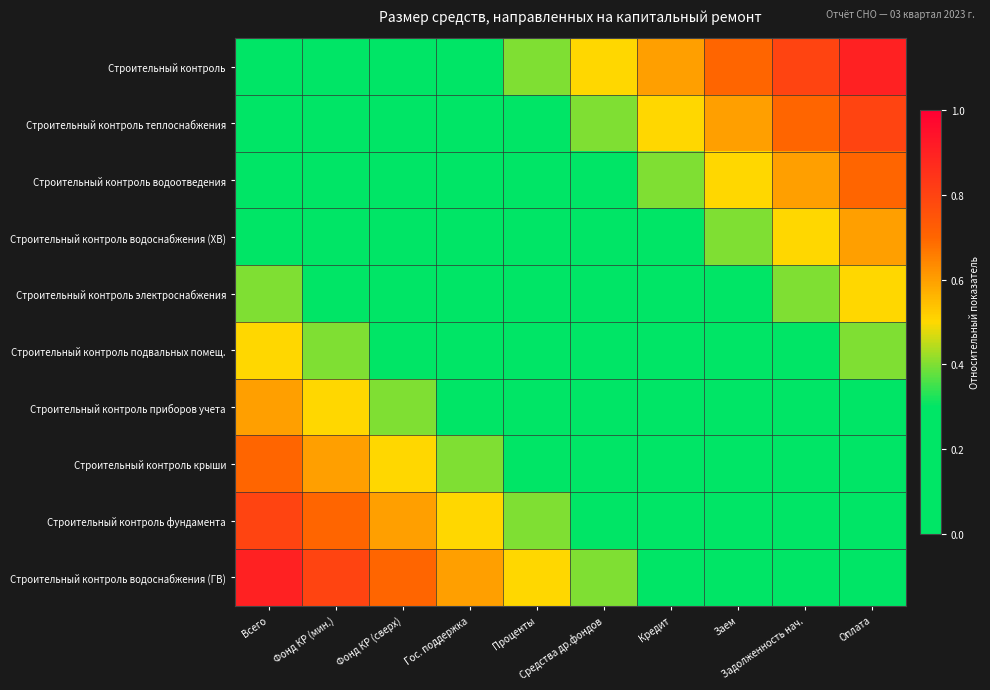

What is the spread (max minus min) of values at Кредит?

0.6